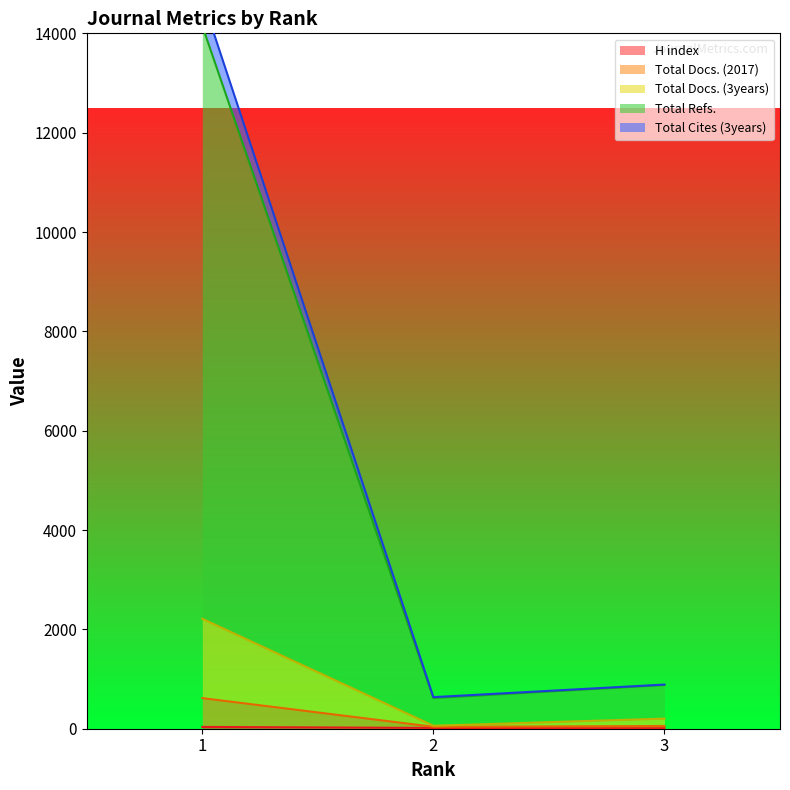

Between 1 and 3, which series saw the biggest shift?

Total Refs.